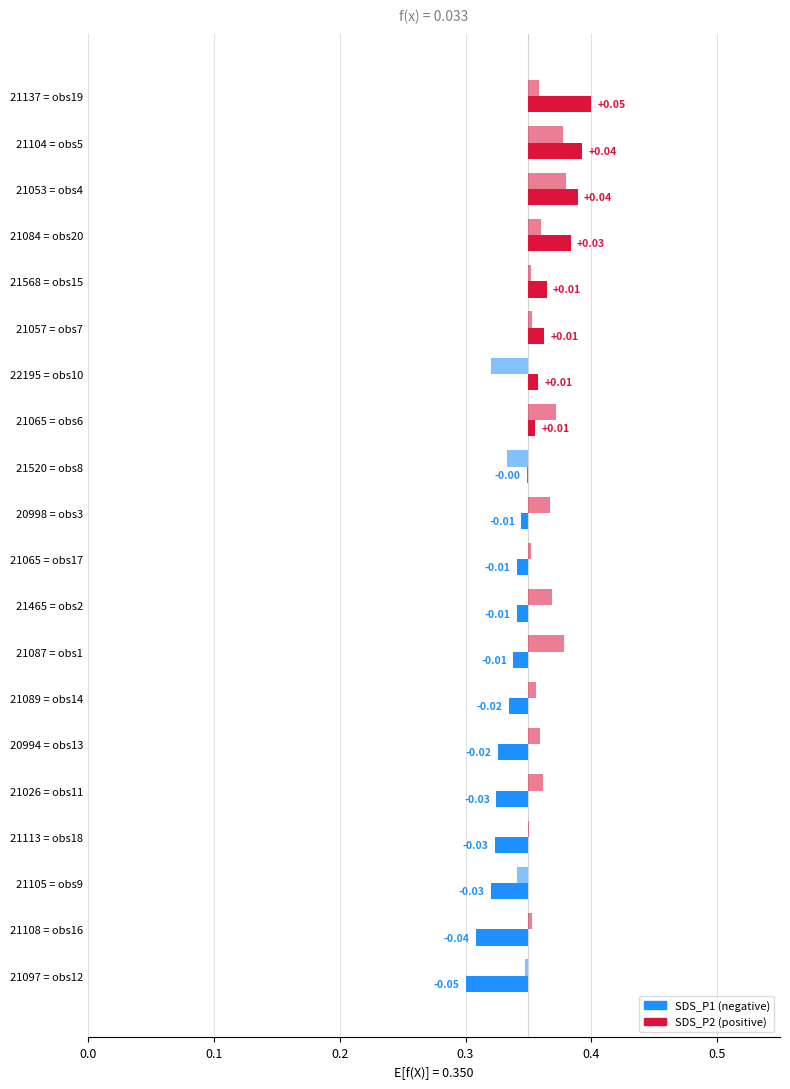

Is it true that SDS_P2 equals 0.0 at 21568 = obs15?

False